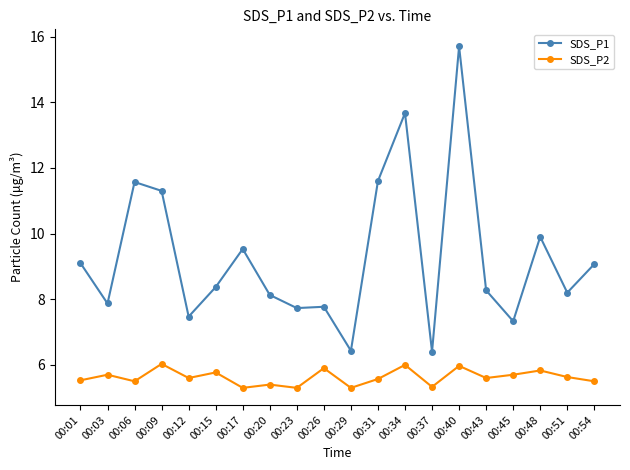

Rank the series by their average value, from highest to lowest.

SDS_P1, SDS_P2